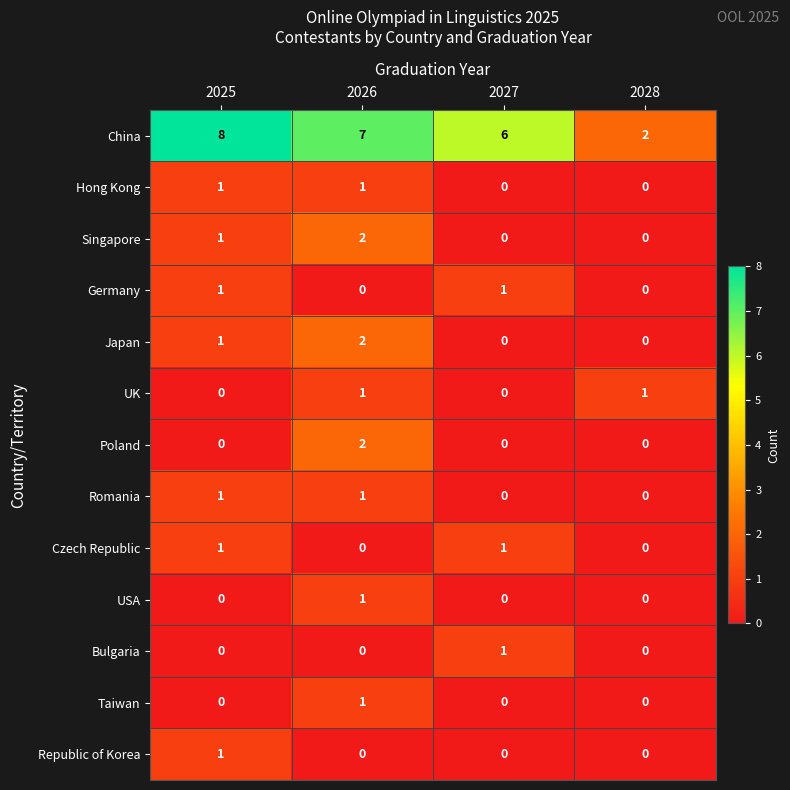

What is the total value across all series at 2027?

9